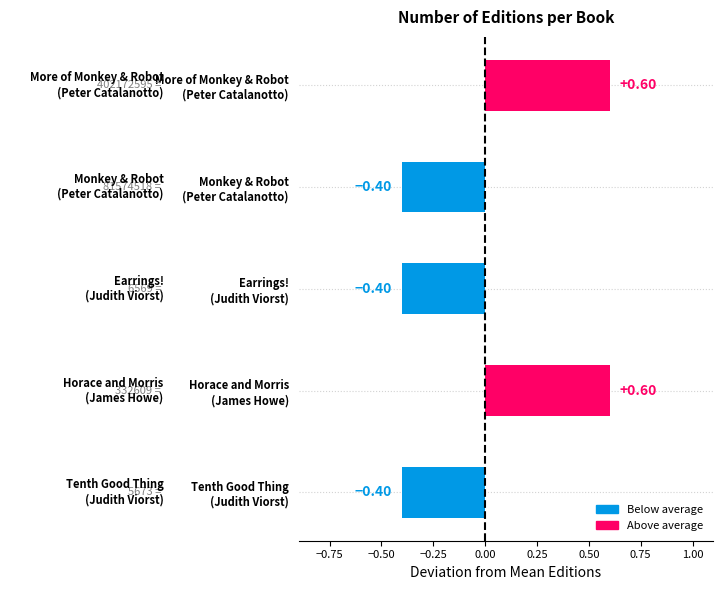

What is the difference between the maximum and second lowest values?

1.0